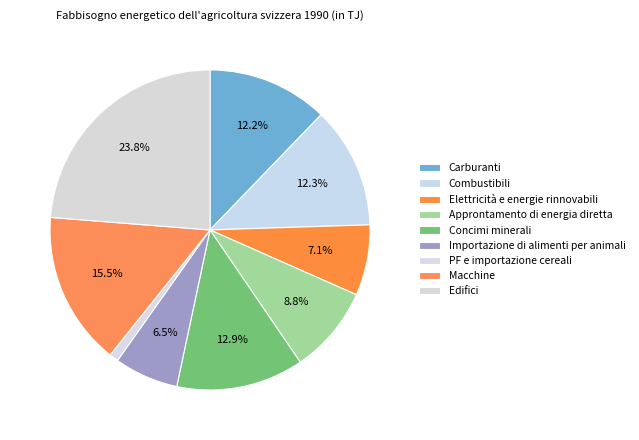

How many segments does this pie chart have?

9